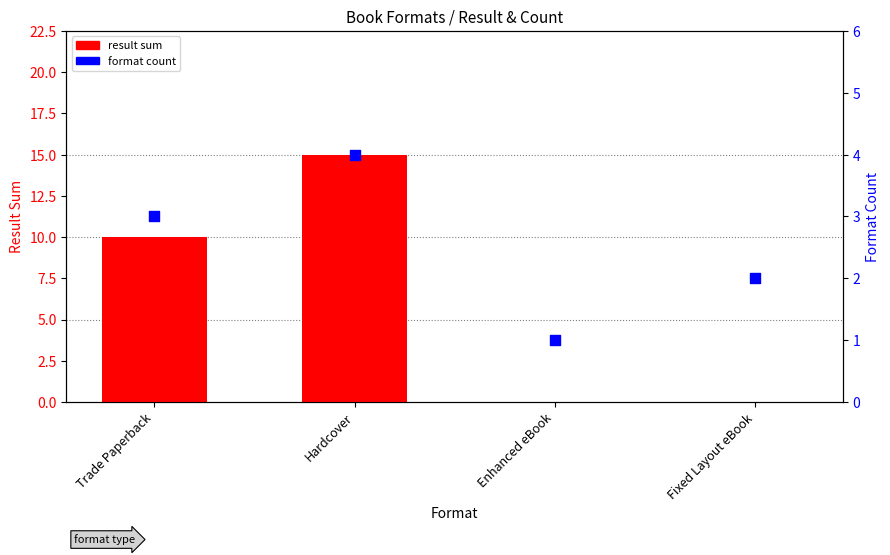

Which series reaches the maximum Y coordinate?

result sum